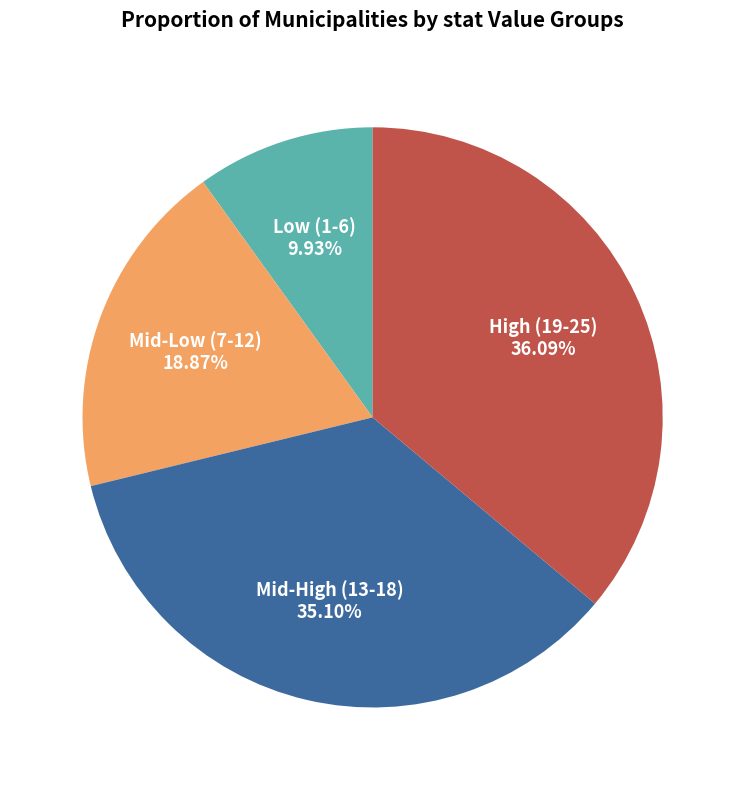

How many segments does this pie chart have?

4